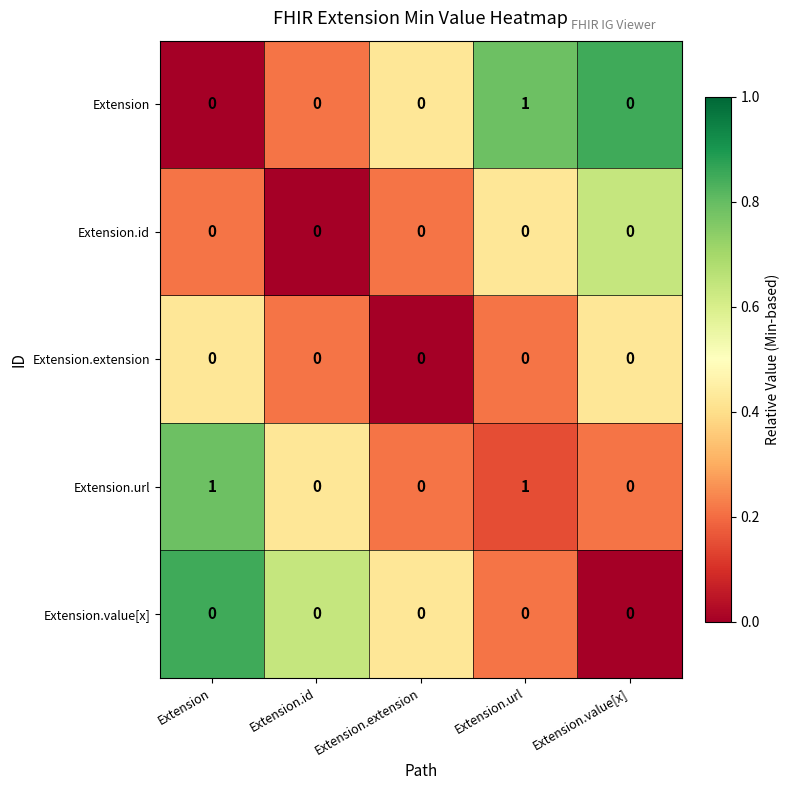

At which category is the sum across all series the highest?

Extension.url